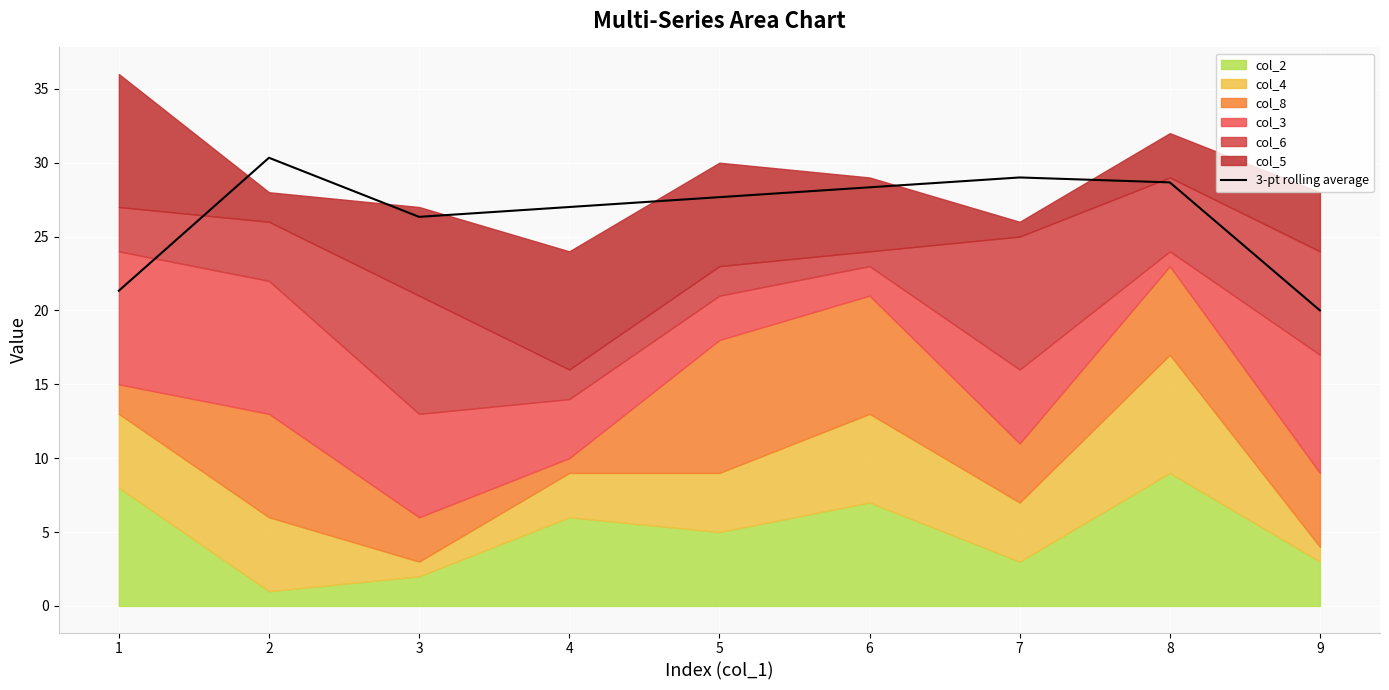

What is the value of the 6th point from the left?

28.3